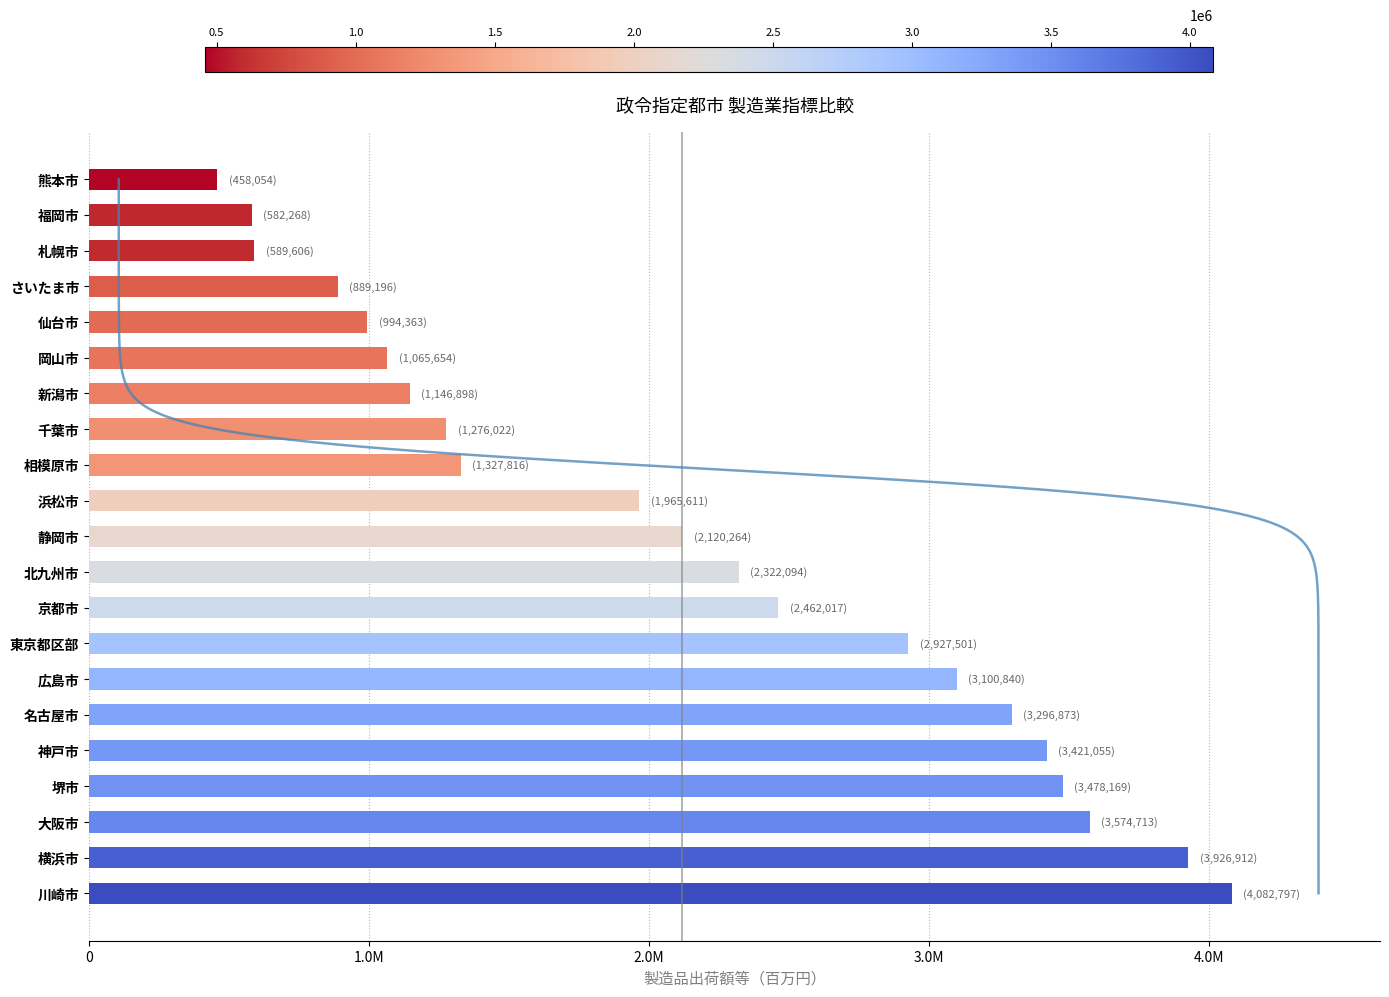

True or false: the data shows 589606 at 札幌市.

True